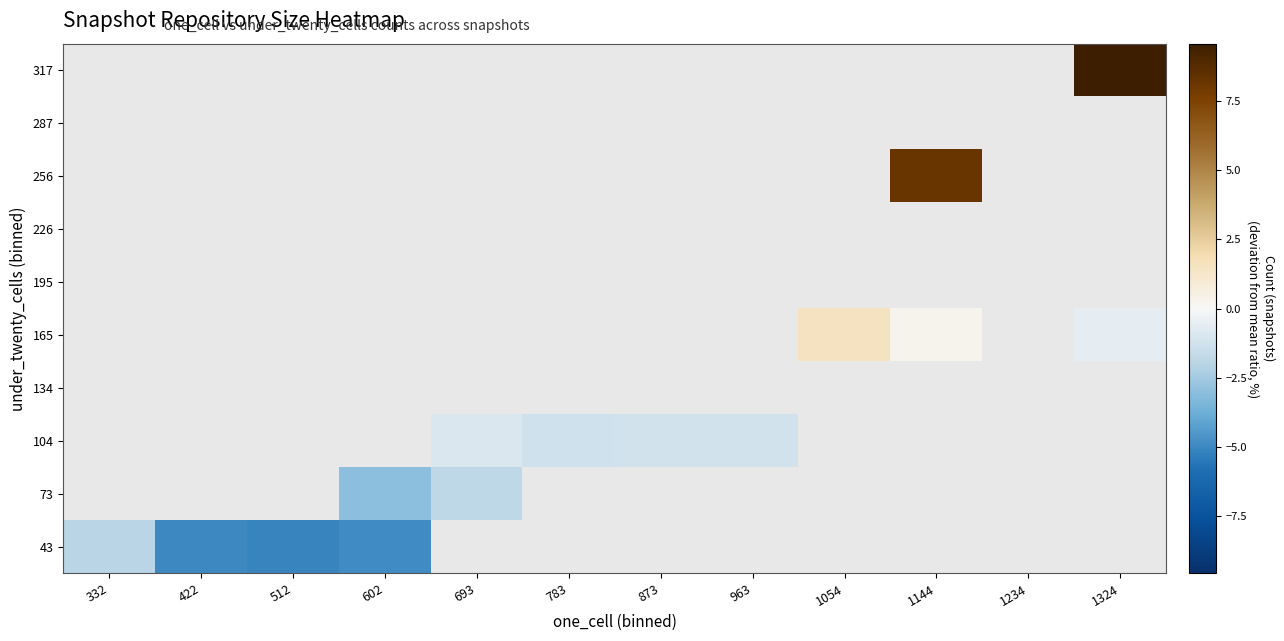

What is the minimum value shown in the chart?

-5.1